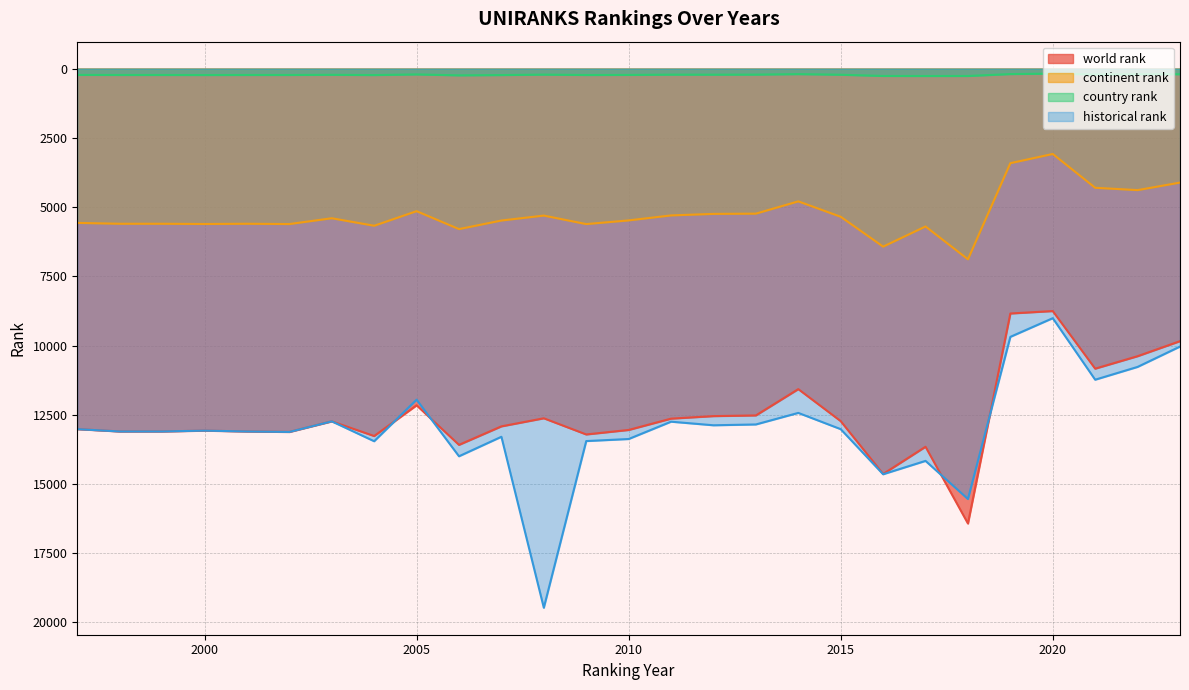

What is the difference between the highest and lowest values at 2010?

13148